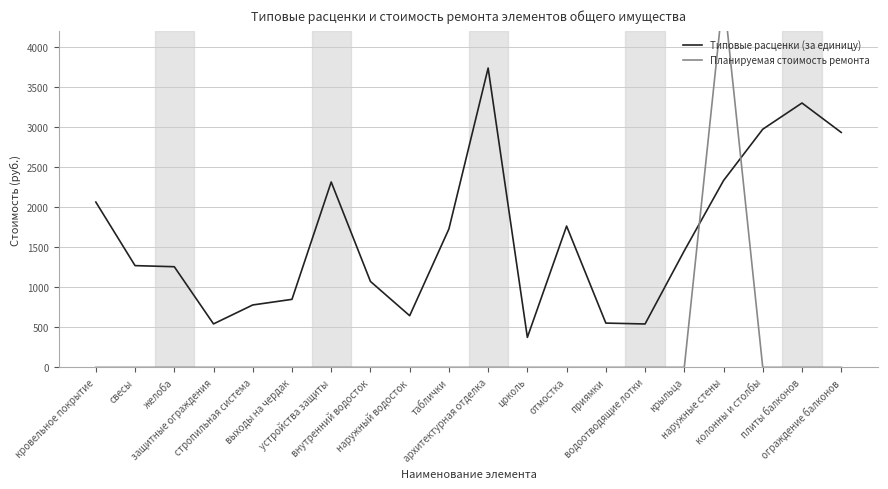

List the series in order of their peak value, highest first.

Планируемая стоимость ремонта, Типовые расценки (за единицу)